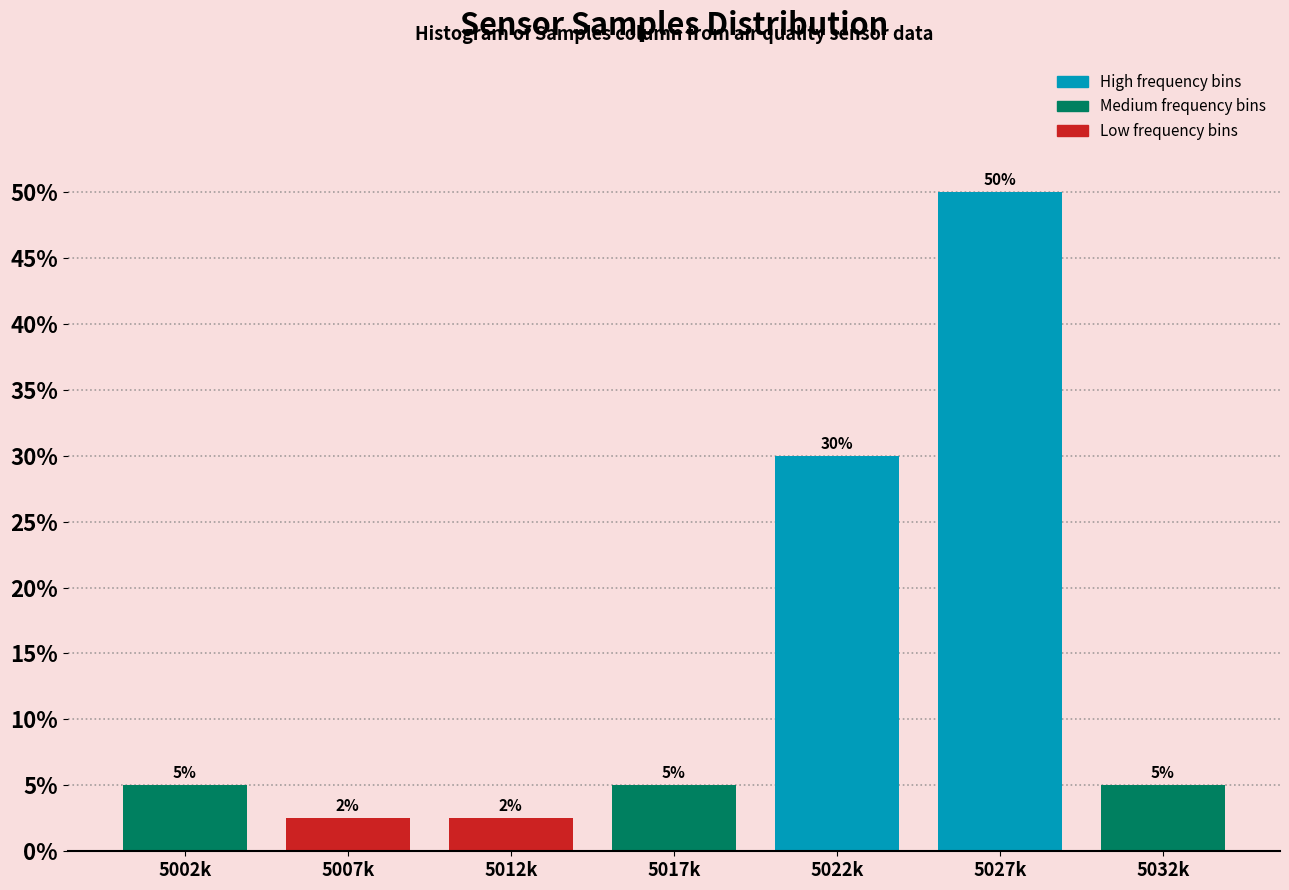

At which category does the chart reach its peak across all series?

5027k